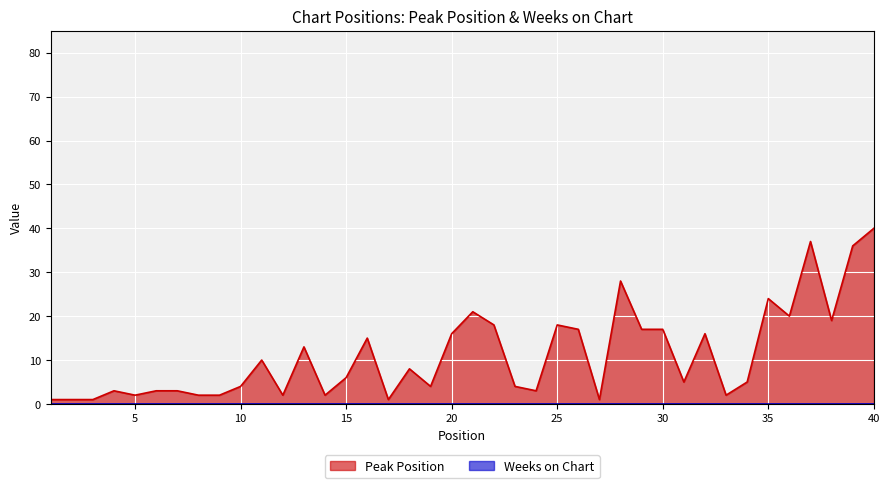

The value at 8 is 3. True or false?

False